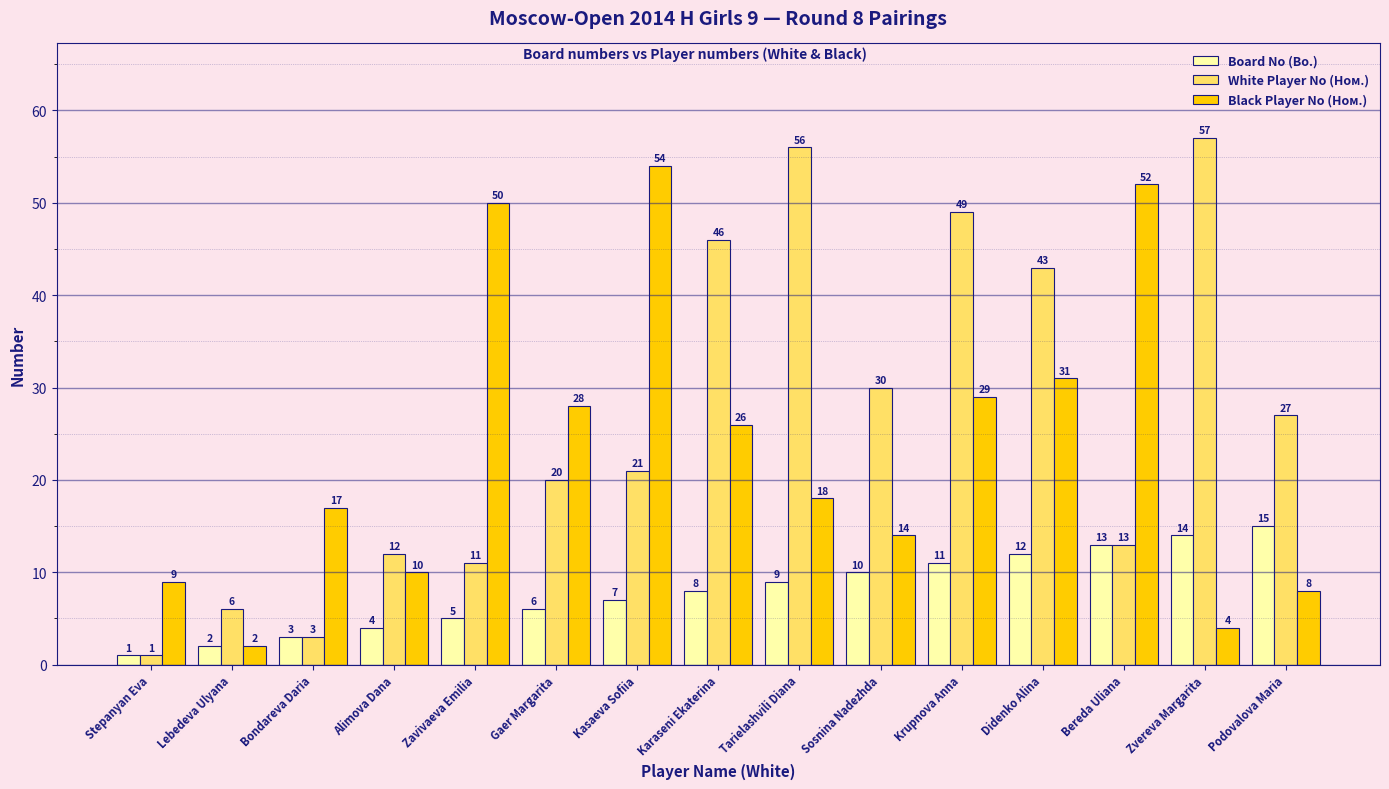

How many bars are there in total?

45